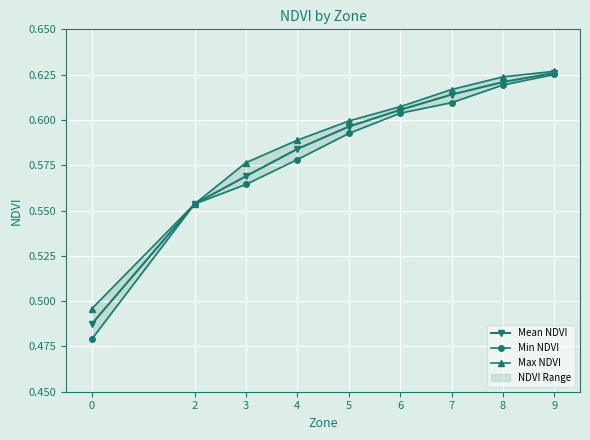

What is the total value across all series at 3?

1.7